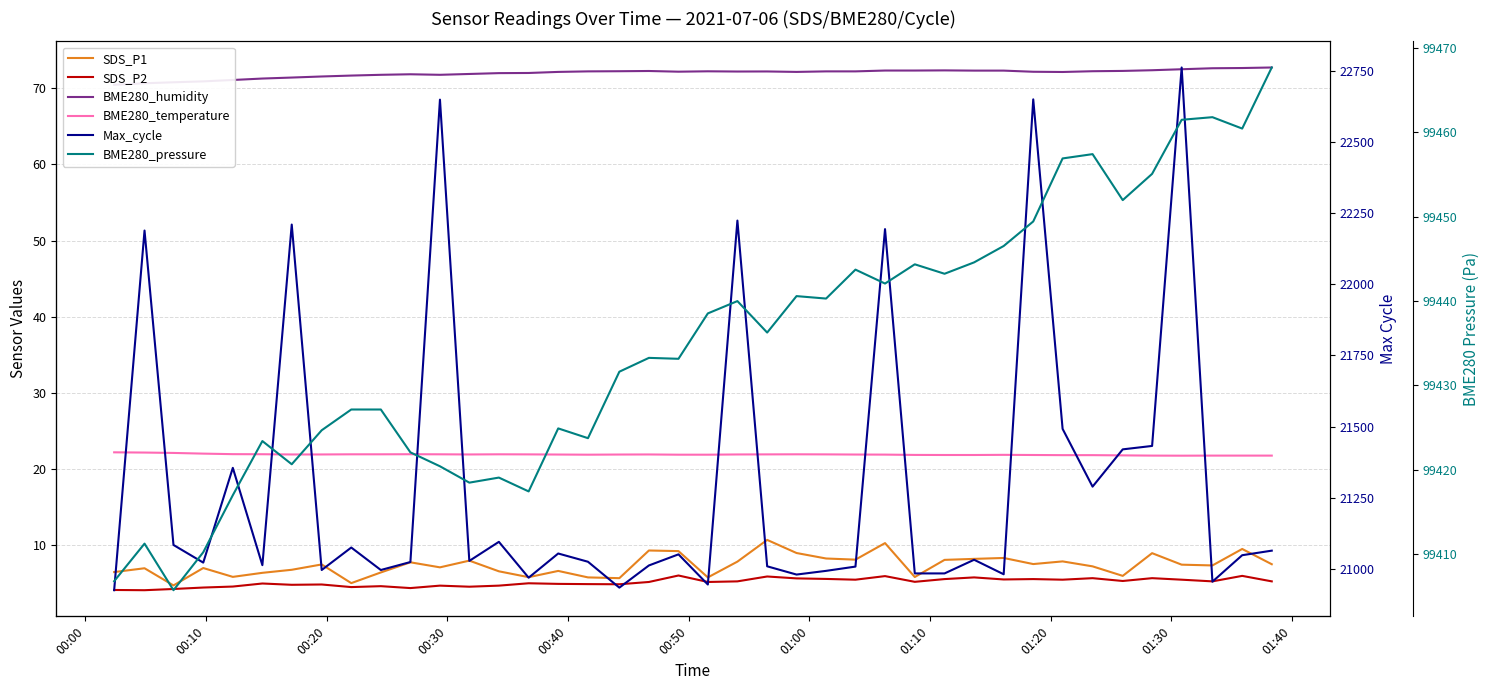

Which series has the largest range (max minus min)?

Max_cycle